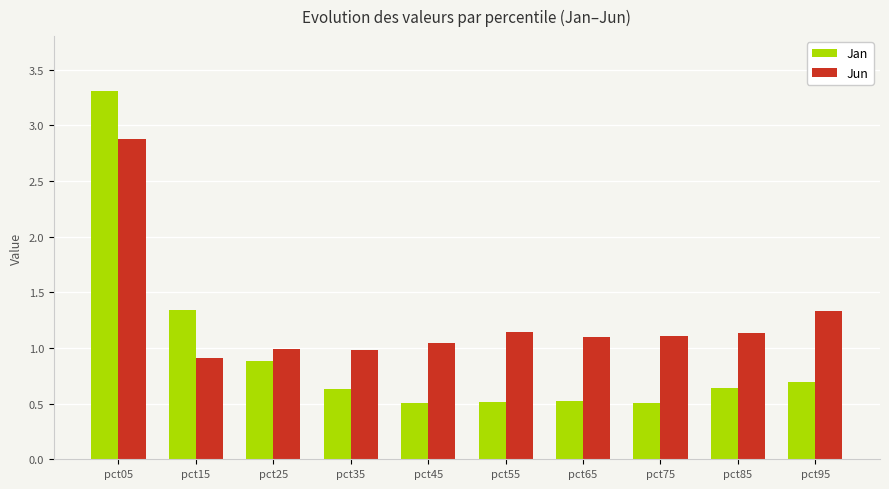

What is the difference between the highest and lowest values at pct15?

0.4